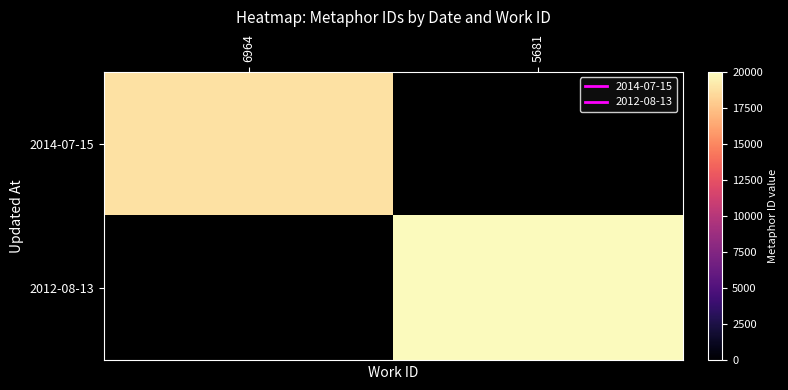

Which label corresponds to the smallest value in the chart?

6964